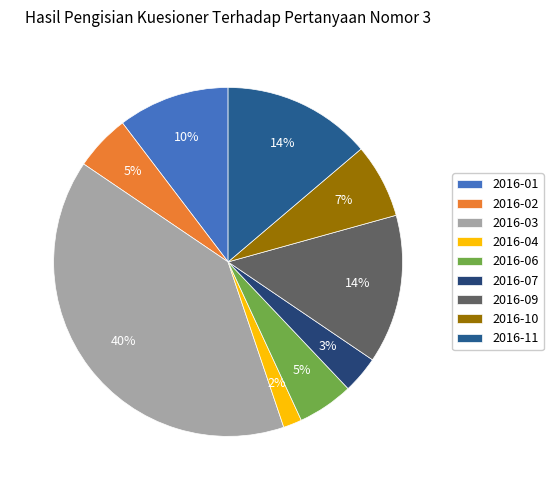

What portion of the pie excludes 2016-04?

98.3%